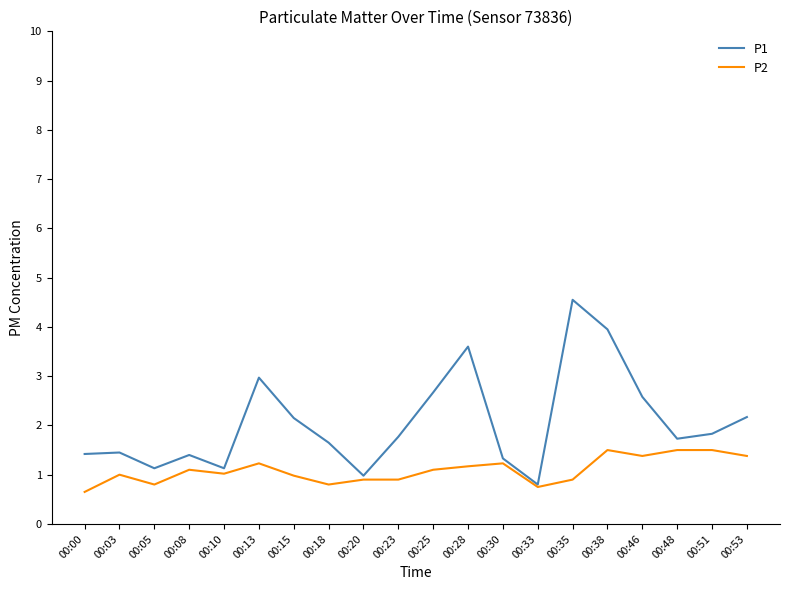

Is it true that P2 equals 1.2 at 00:30?

True